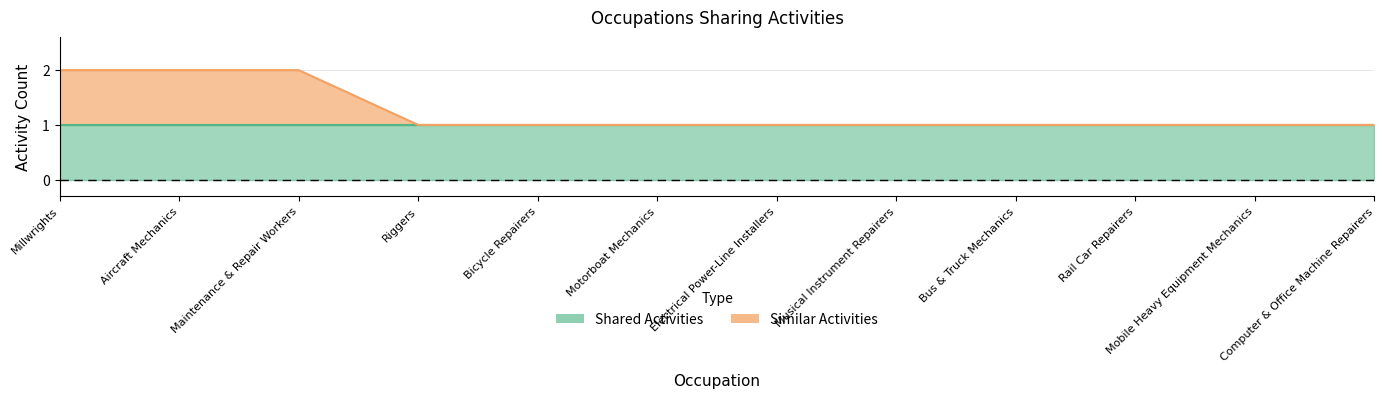

What position from the right is Maintenance & Repair Workers?

10